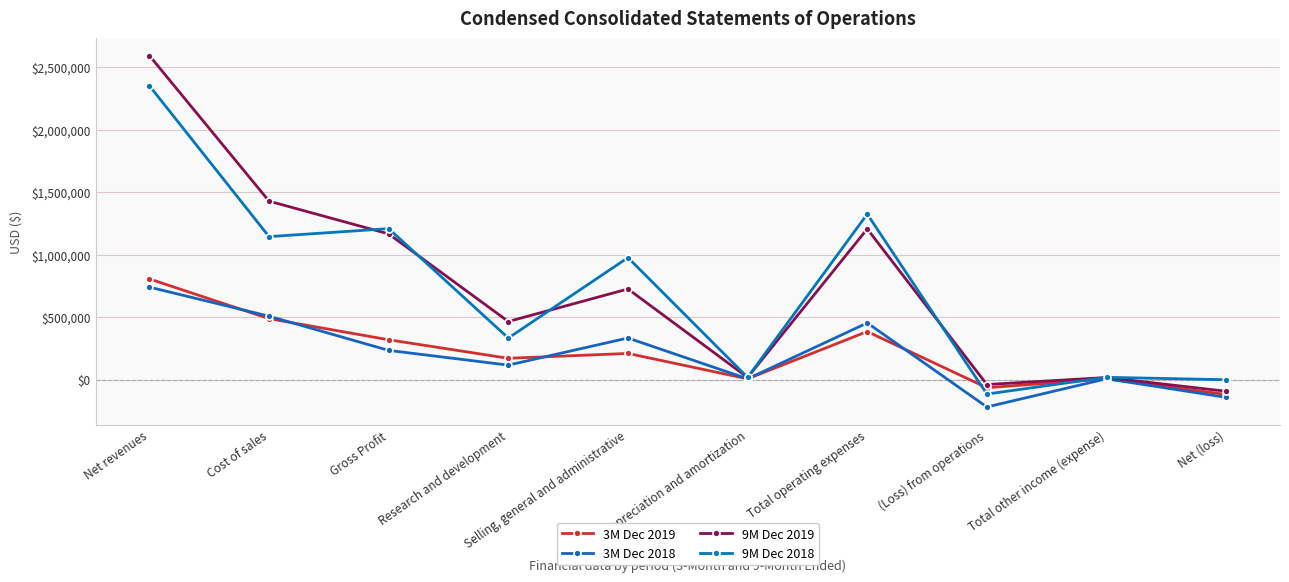

What is the value of the 9M Dec 2019 point at the 7th from the left?

1205413